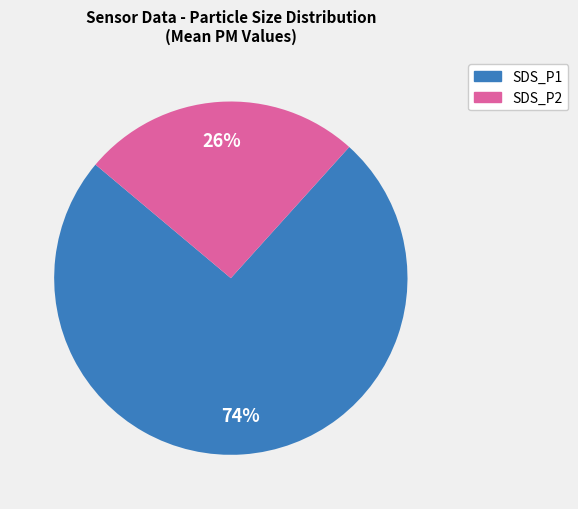

The SDS_P2 slice represents 18% of the pie. True or false?

False